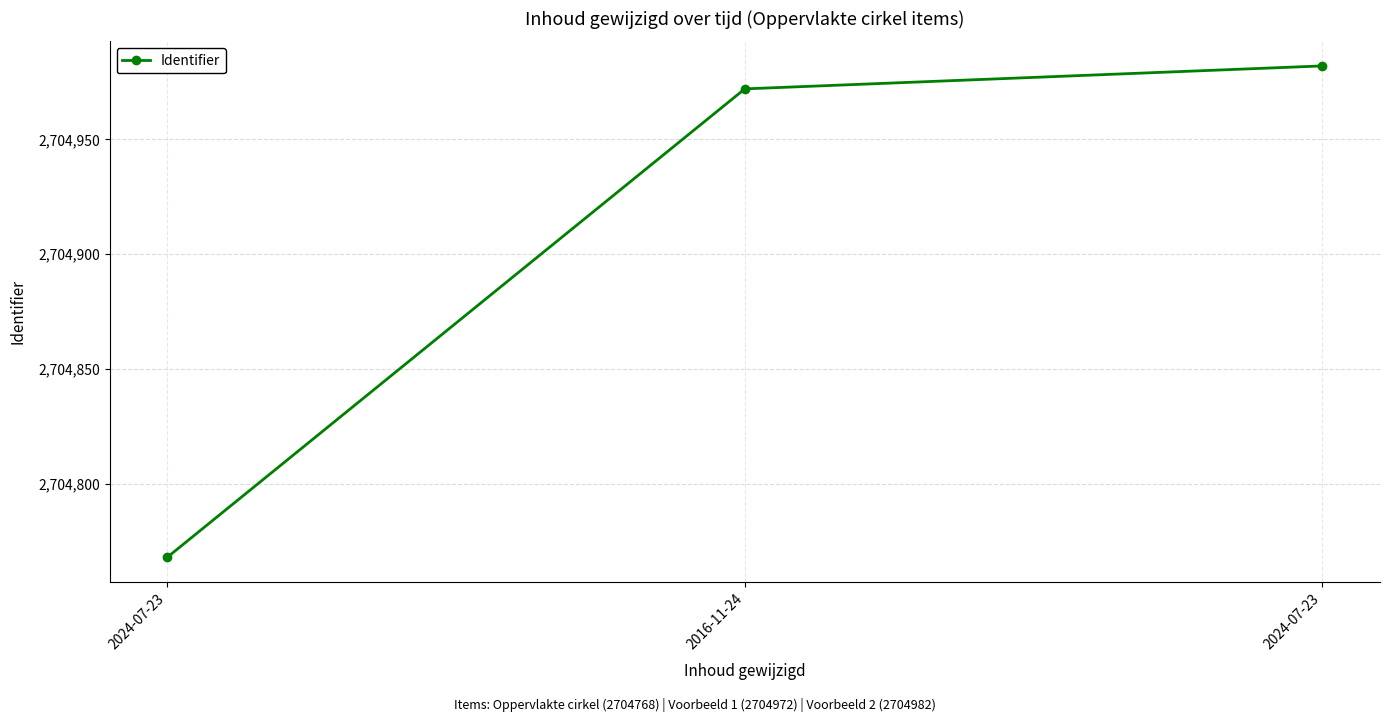

Reading left to right, what are all the values shown in this chart?

2704768	2704972	2704982